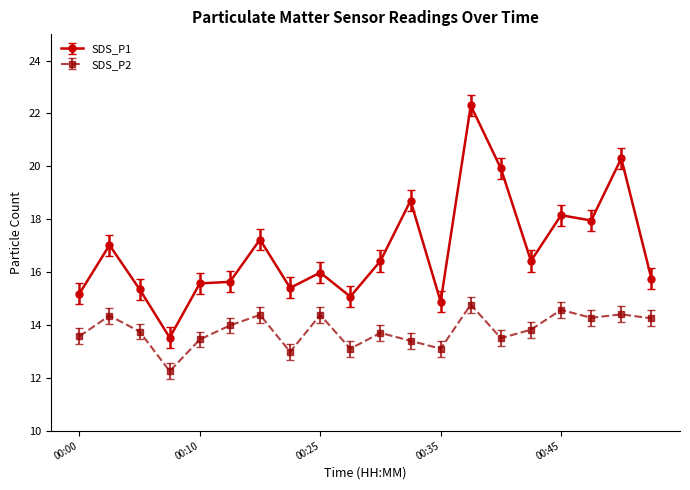

True or false: SDS_P2 and SDS_P1 cross at least once.

False